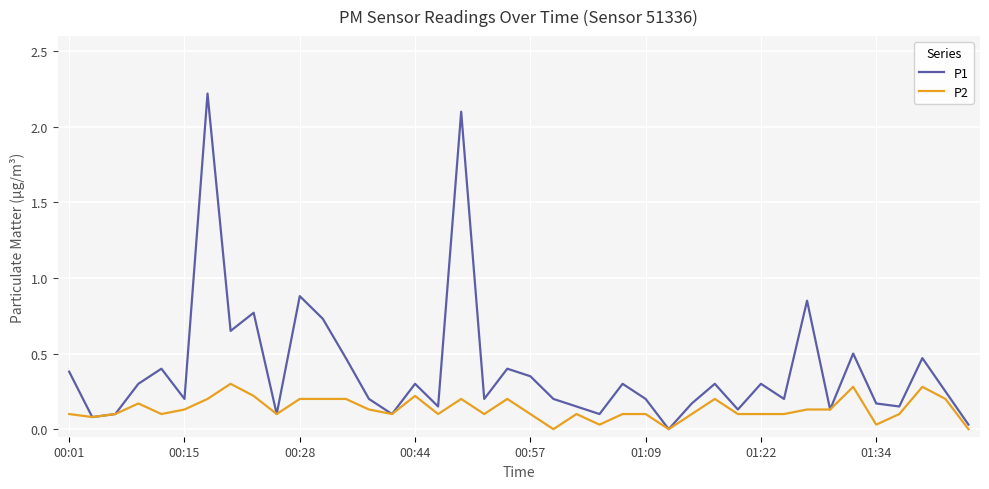

Which series has the largest total across all categories?

P1